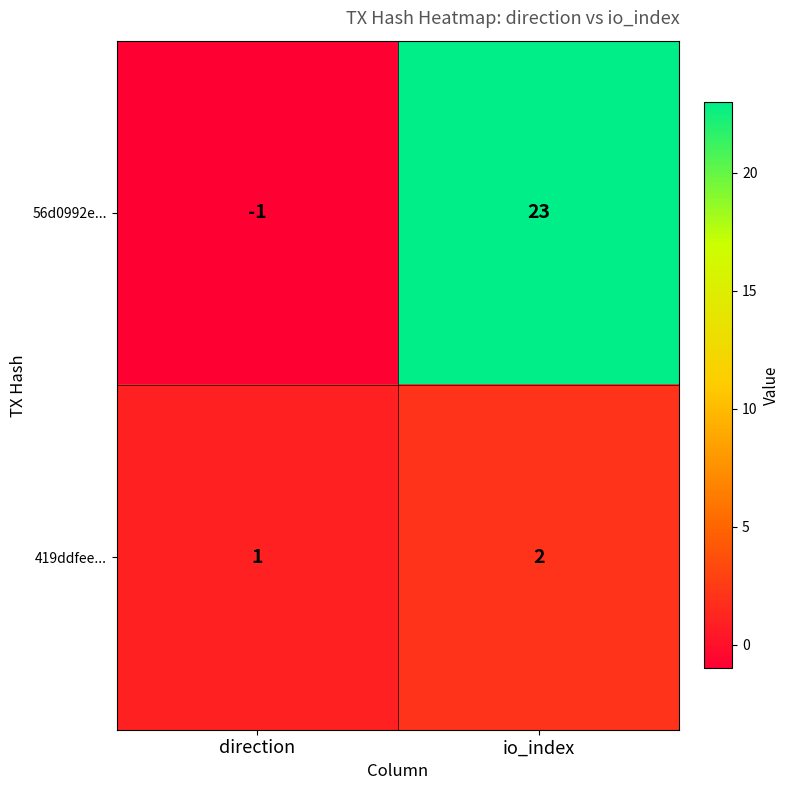

What is the sum of the 56d0992e... values at direction and io_index?

22